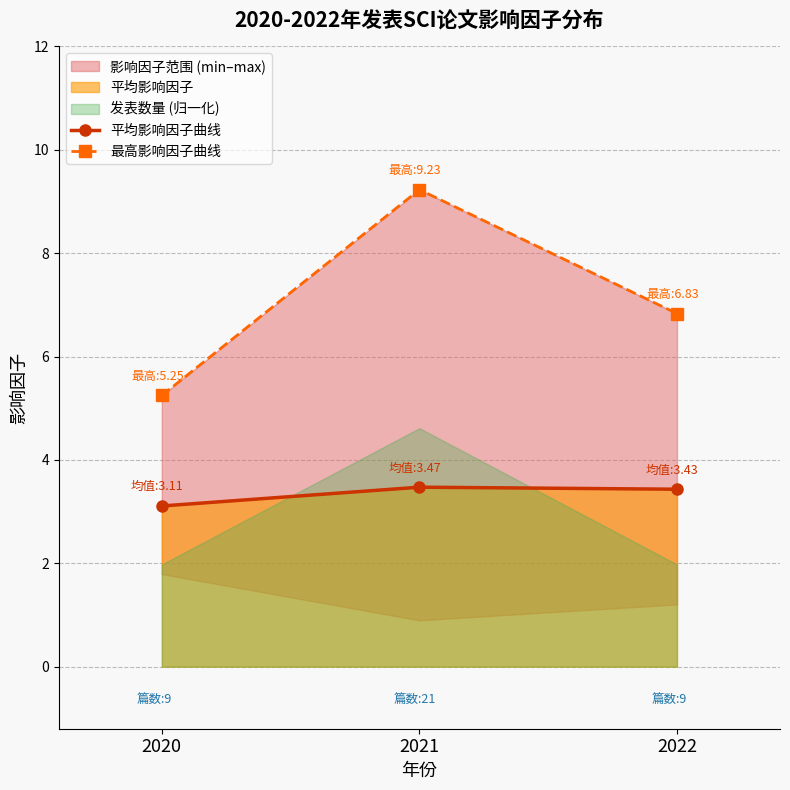

List the series in order of their peak value, highest first.

最高影响因子曲线, 平均影响因子曲线